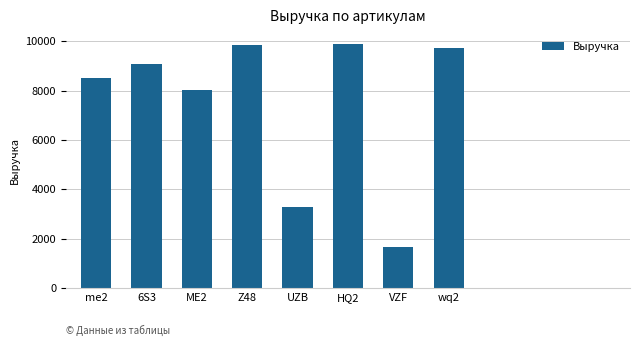

What is the greatest value displayed?

9884